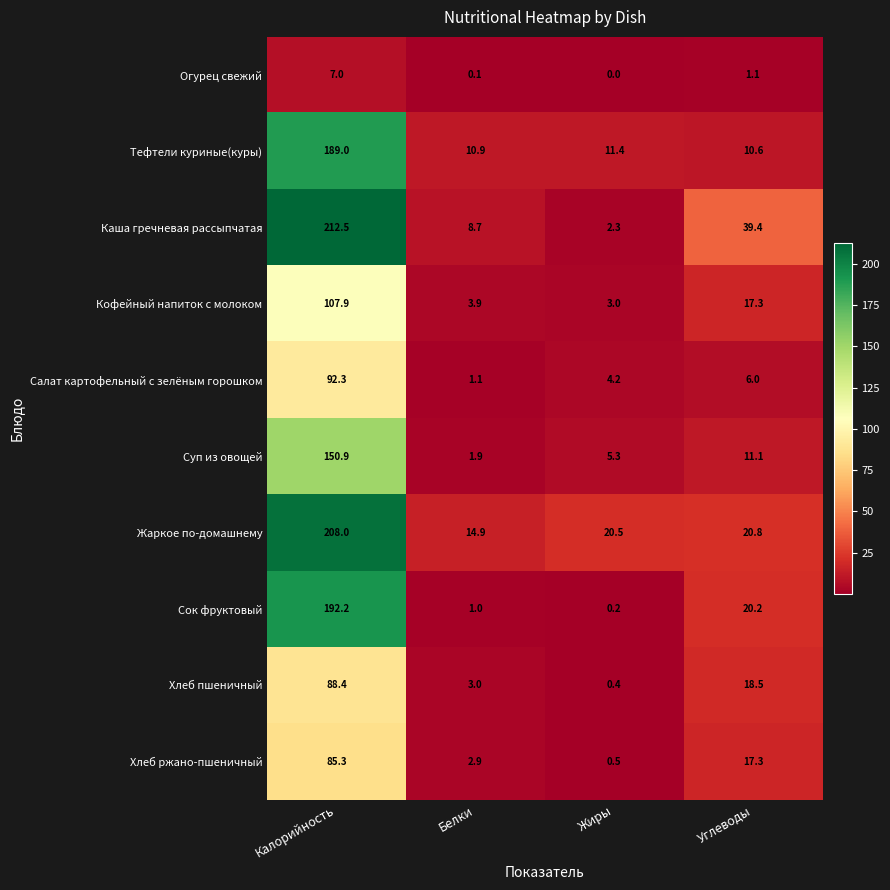

What is the difference between the Каша гречневая рассыпчатая values at Жиры and Белки?

6.4